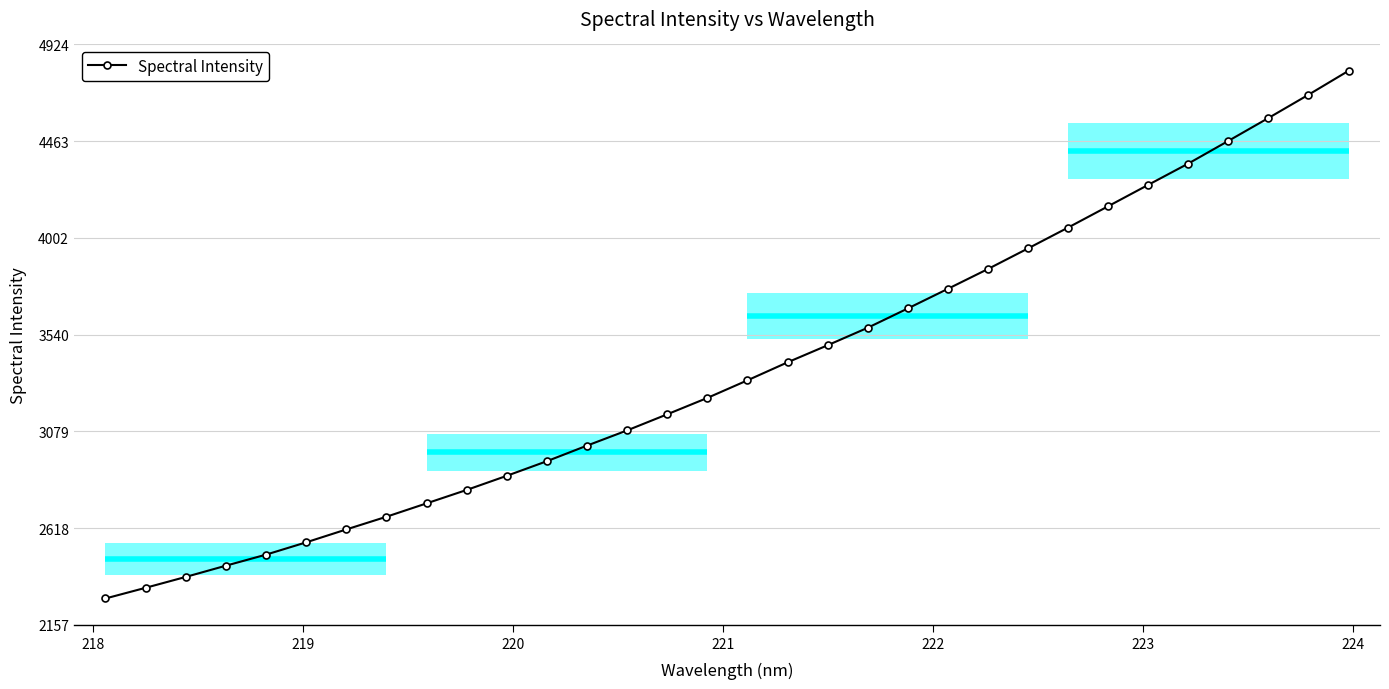

What is the value of the 21st point from the left?

3665.3